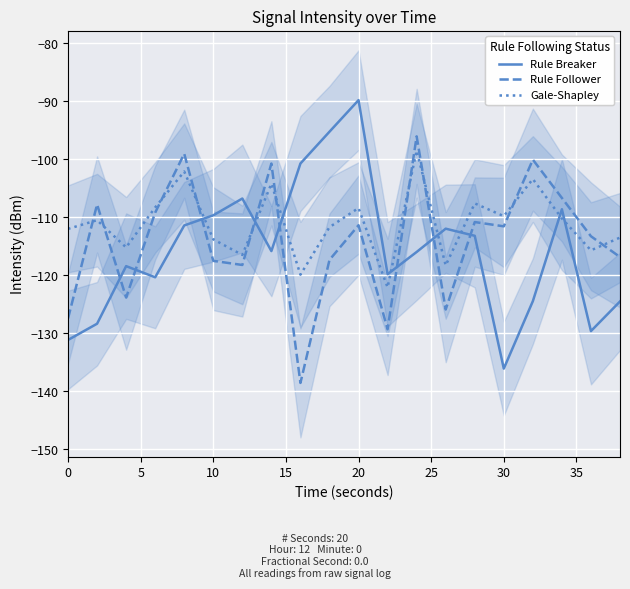

What is the sum of all Rule Follower values?

-2281.6